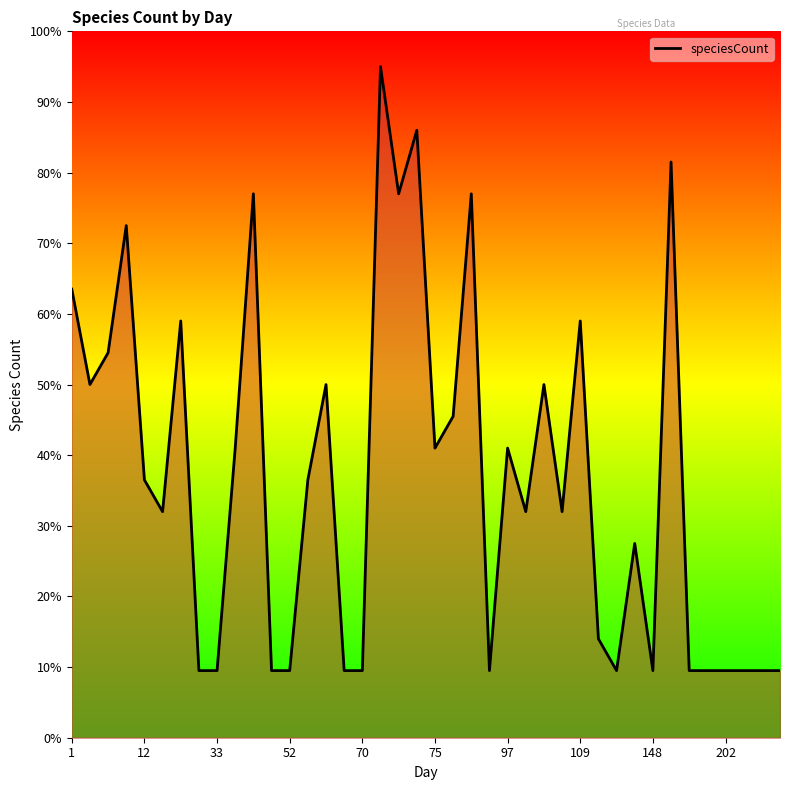

What is the greatest value displayed?

95.0